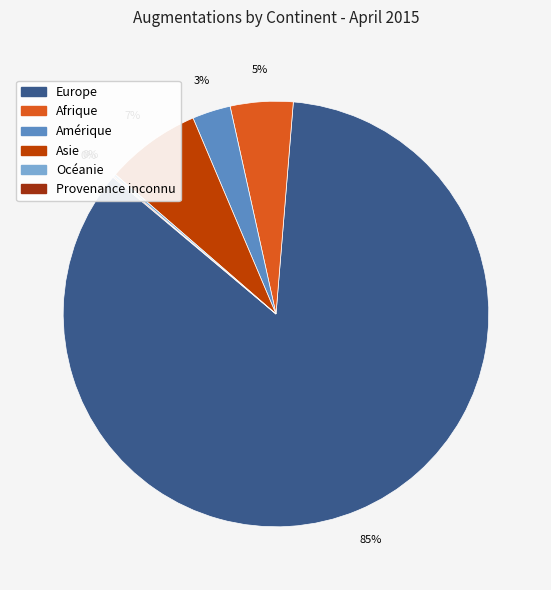

Is there any slice that represents more than half of the pie?

Yes